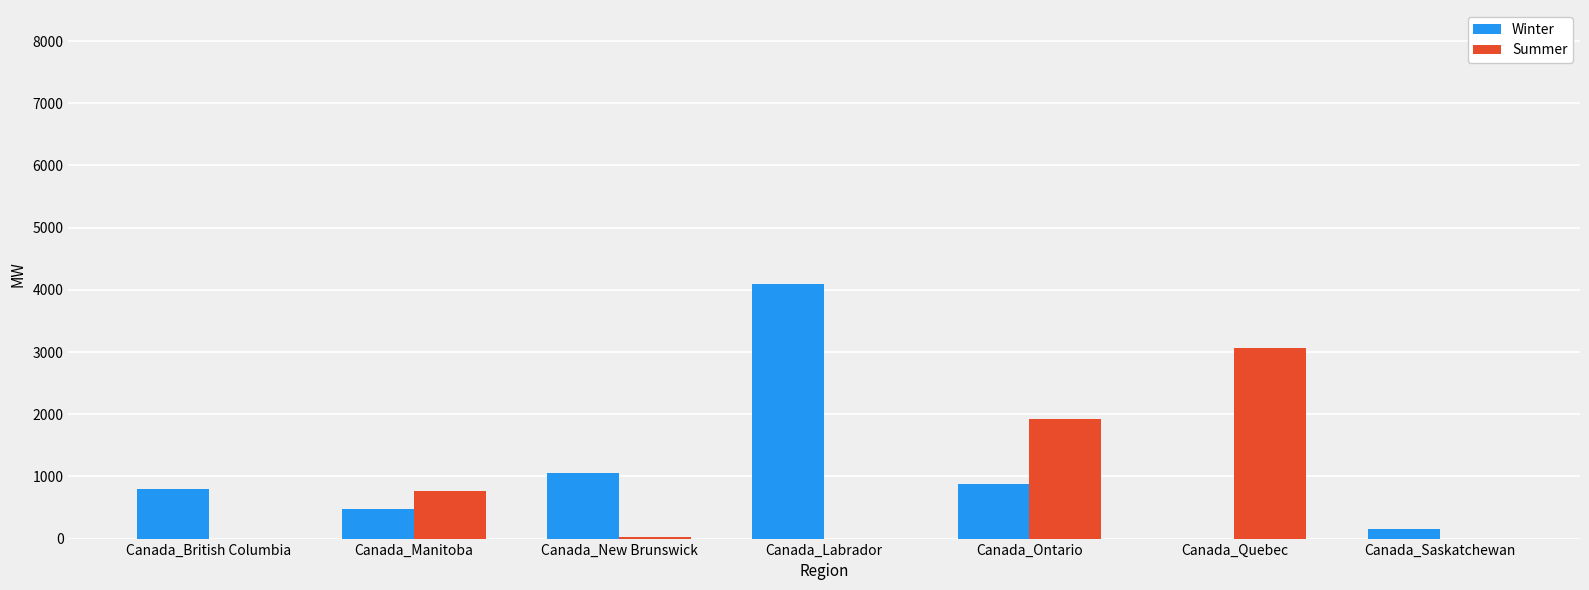

At which label is Winter closest to 2047?

Canada_New Brunswick